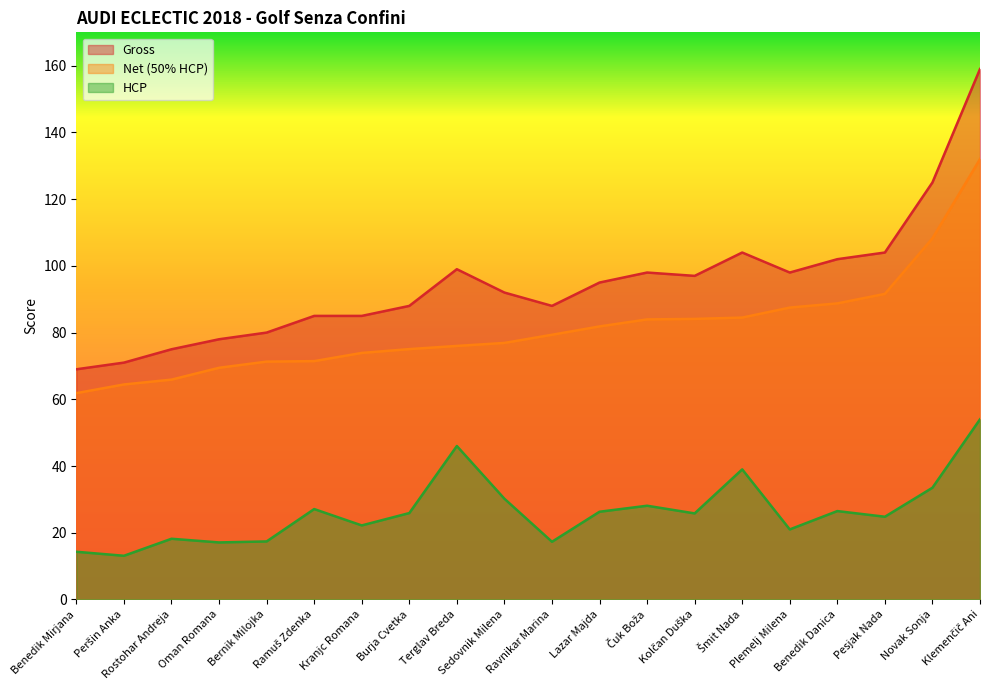

At which label is Gross closest to 114?

Šmit Nada